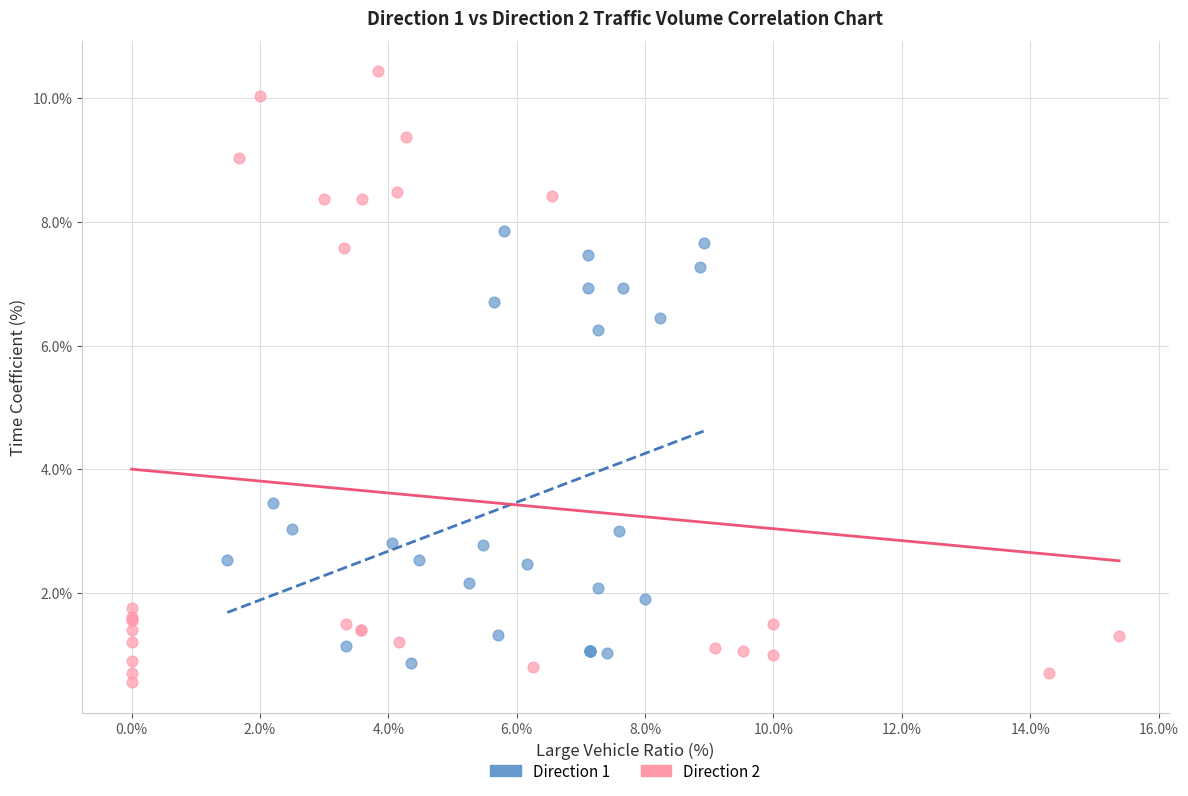

Which series has the largest Y range (max minus min)?

Direction 2